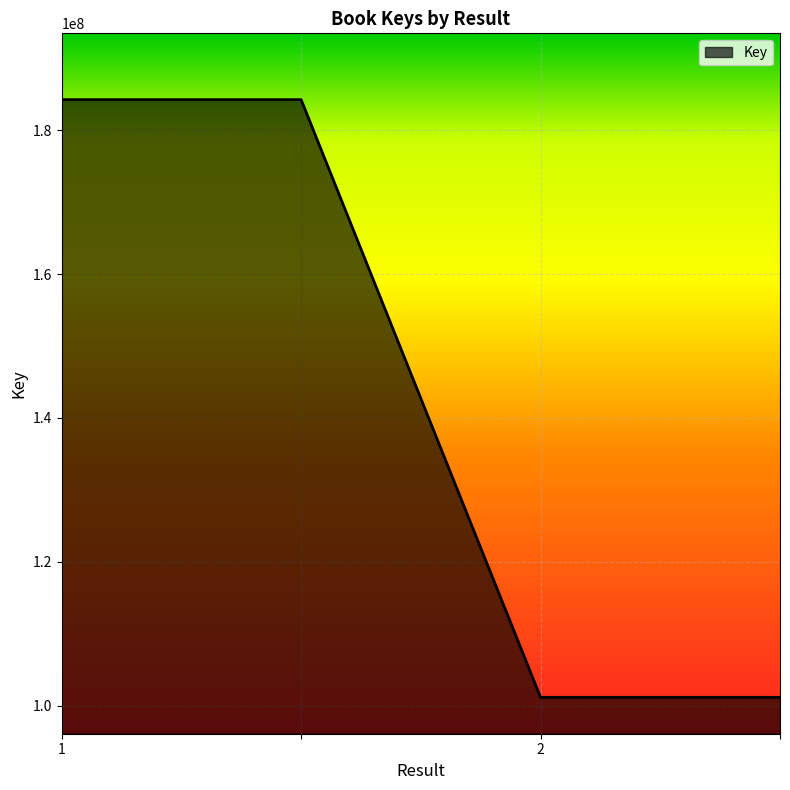

What is the difference between the second highest and second lowest values?

83077501